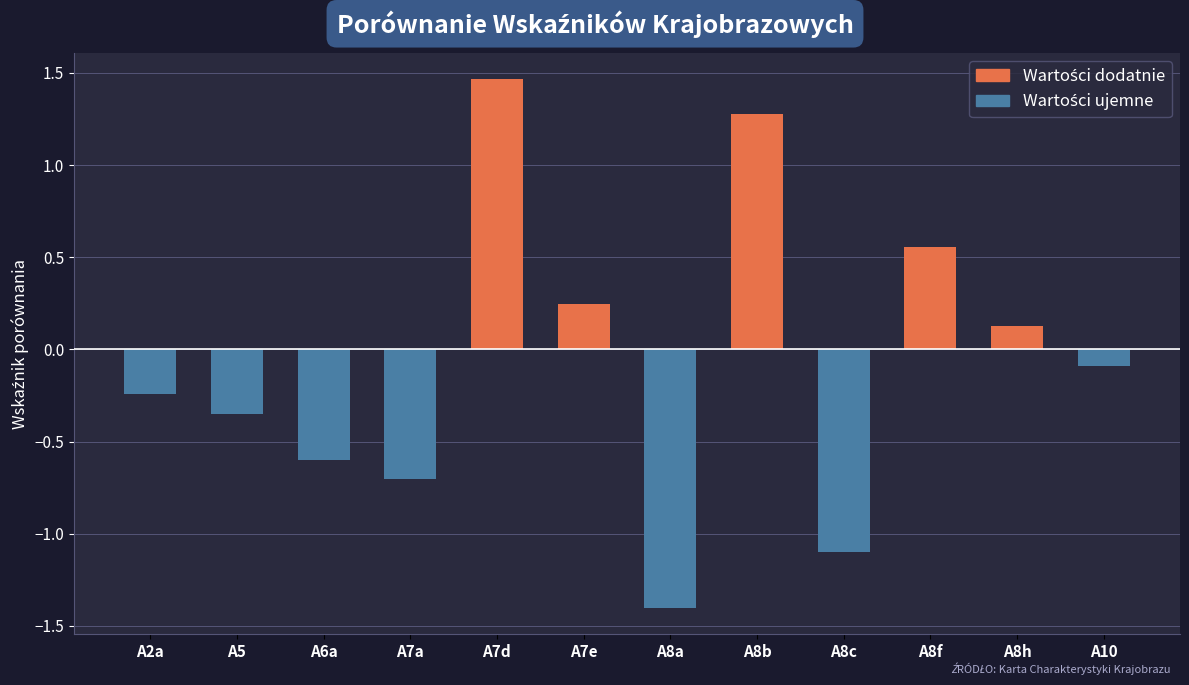

What is the sum of all Wartości dodatnie values?

3.7